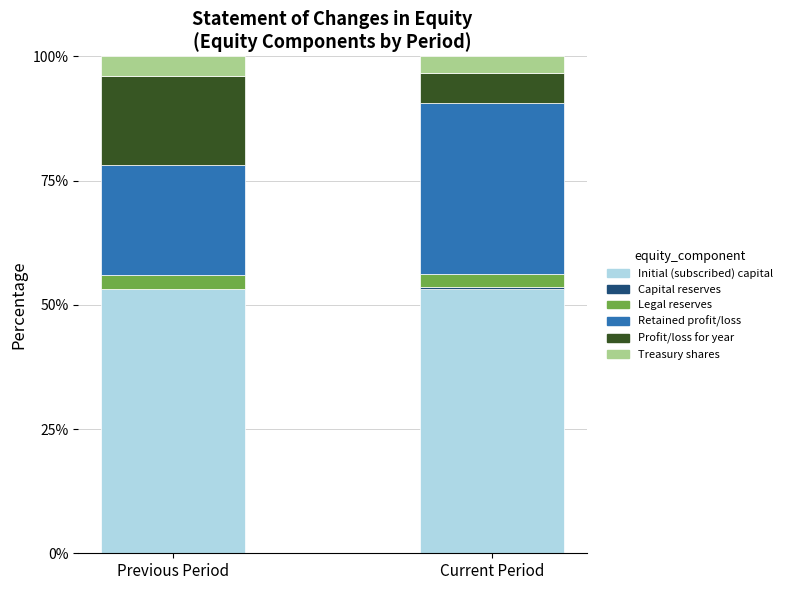

True or false: Initial (subscribed) capital has a value of 53.3 at Current Period.

True